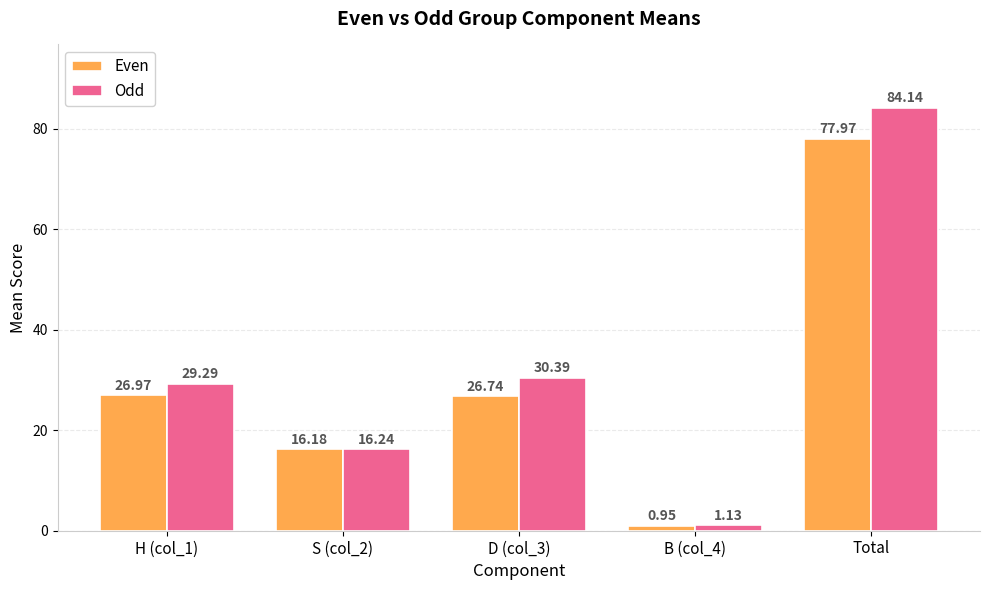

List the labels in order of Even value, largest first.

Total, H (col_1), D (col_3), S (col_2), B (col_4)